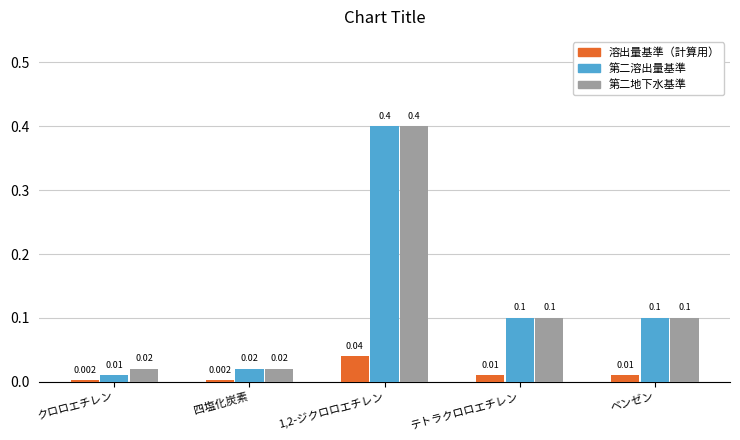

What is the sum of all 溶出量基準（計算用） values?

0.1